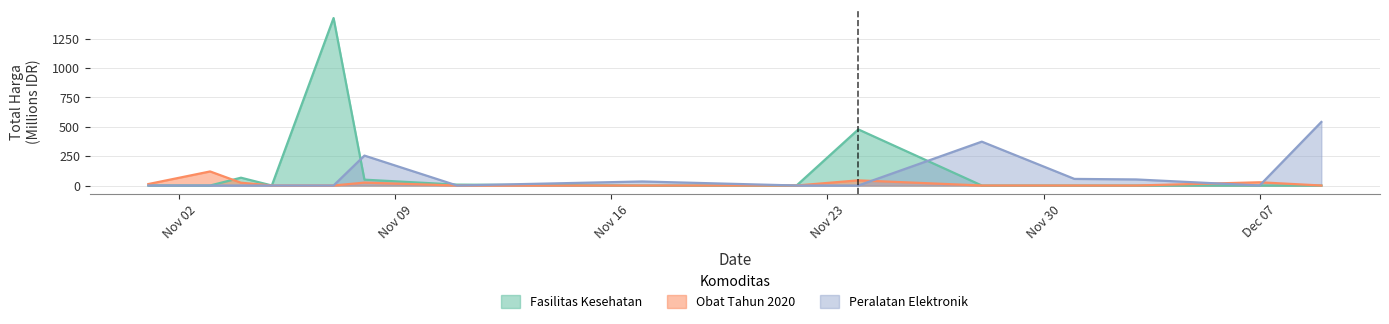

Which category has the highest value in the Peralatan Elektronik series?

2021-12-09